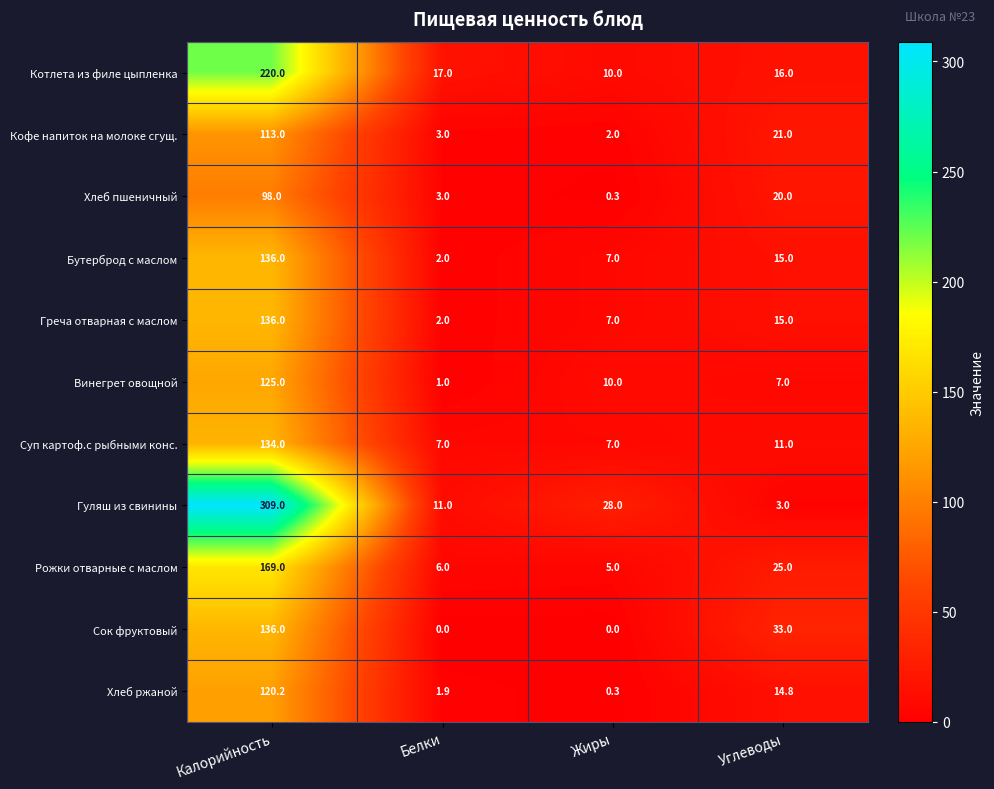

True or false: Гуляш из свинины has a value of 5.9 at Белки.

False